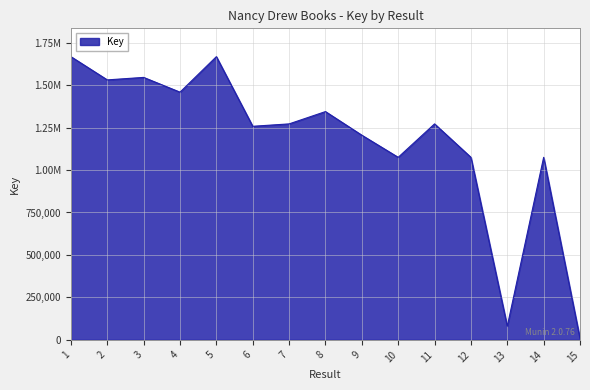

What is the change in value from 2 to 7?

-259071